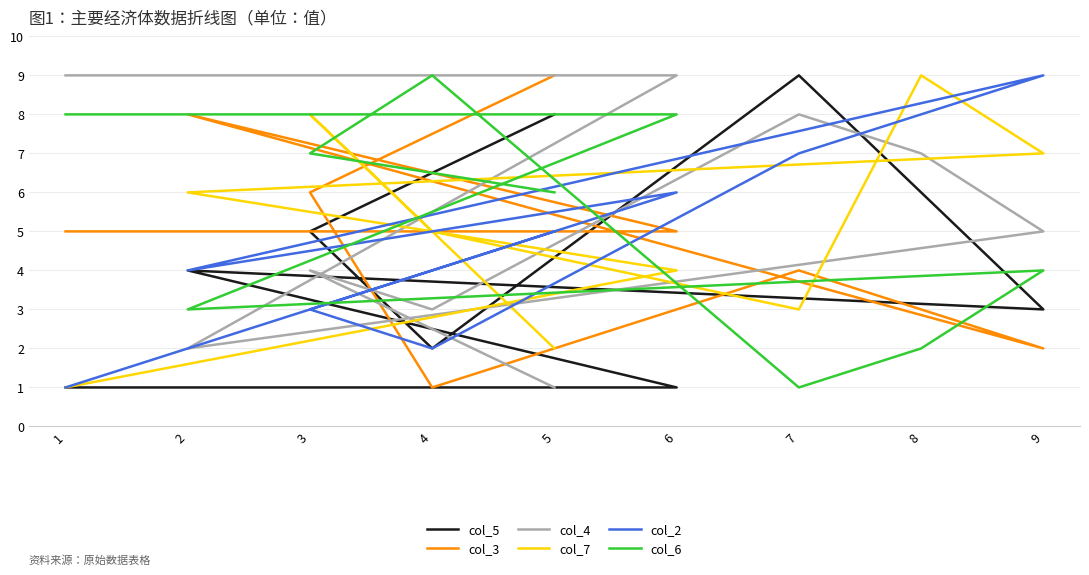

True or false: col_6 has a value of 3 at 5.

False